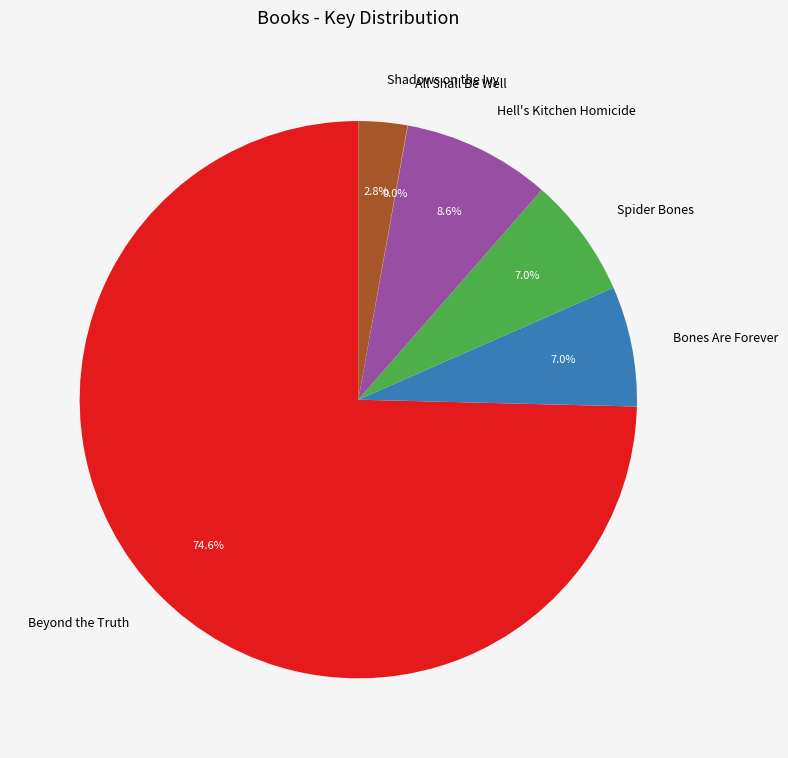

Approximately how many times larger is the value at Bones Are Forever compared to Shadows on the Ivy?

2.5